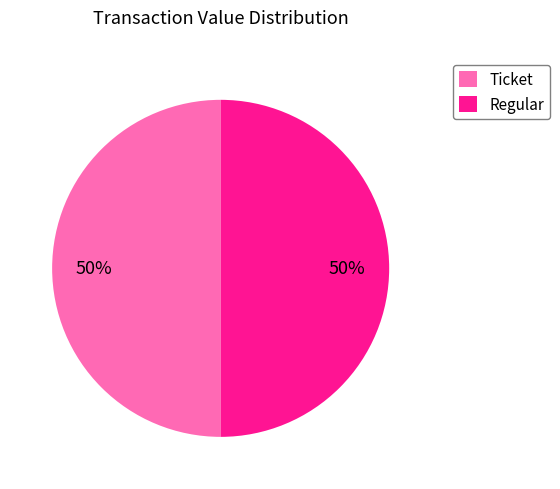

To the nearest percent, what is the average slice percentage?

50%